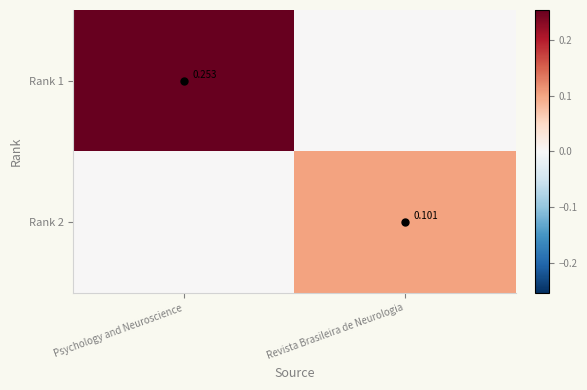

Which label corresponds to the largest value in the chart?

Psychology and Neuroscience